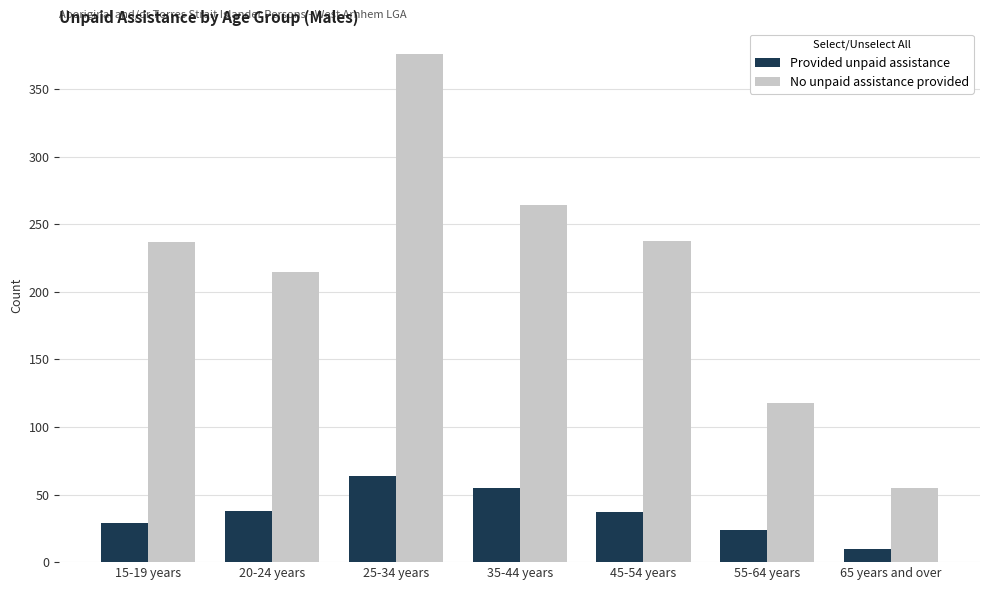

What is the difference between the maximum and second lowest values in the Provided unpaid assistance series?

40